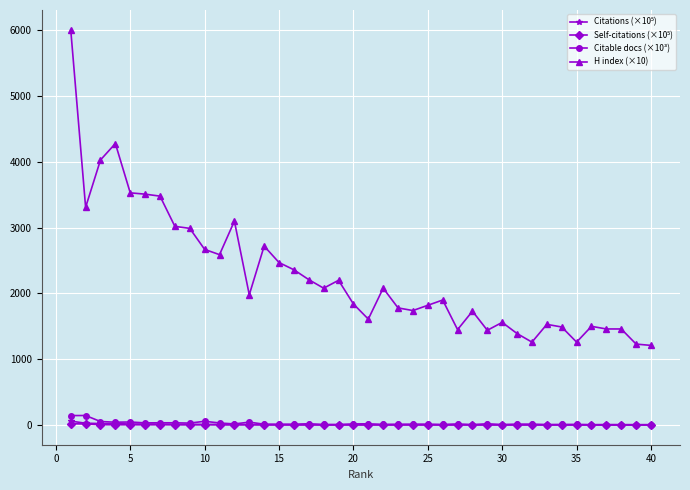

At how many categories does at least one series exceed 3781?

3